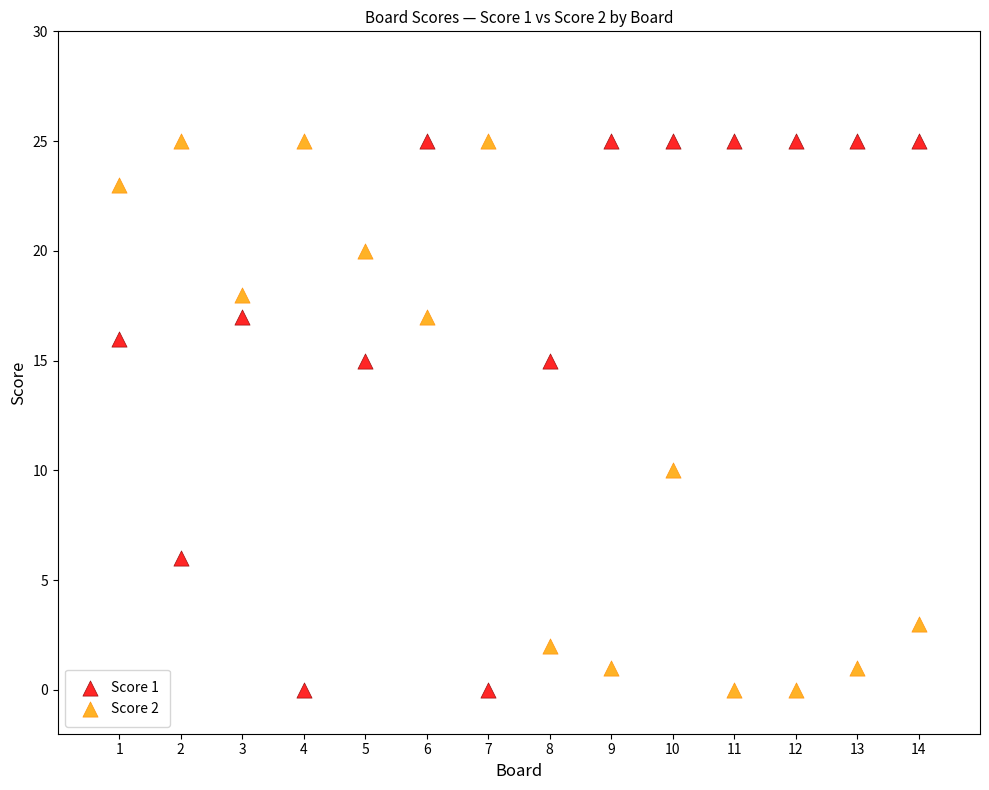

Across all series, what Y value is closest to 12?

10